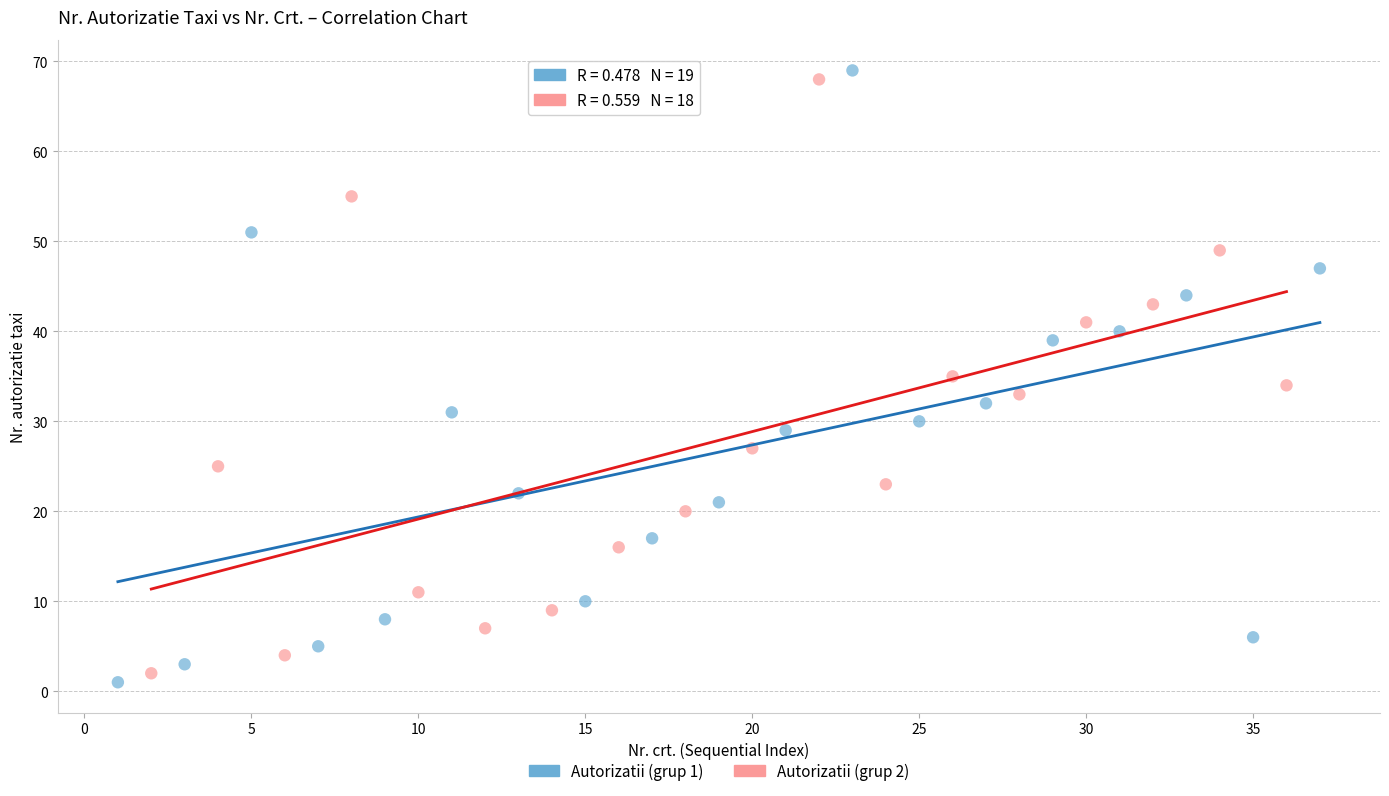

Which series has the widest spread of Y values?

Autorizatii (grup 1)